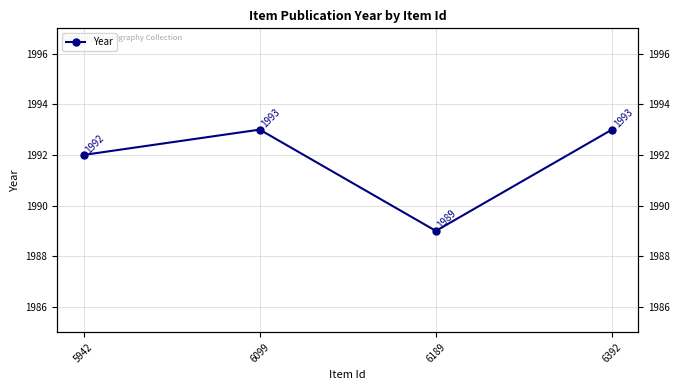

True or false: the data shows 1143 at 6189.

False